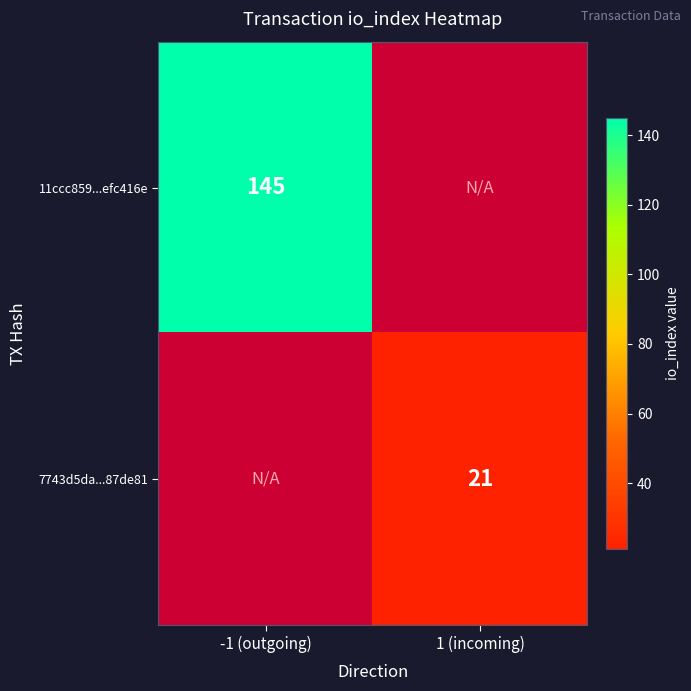

Which label corresponds to the largest value in the chart?

-1 (outgoing)